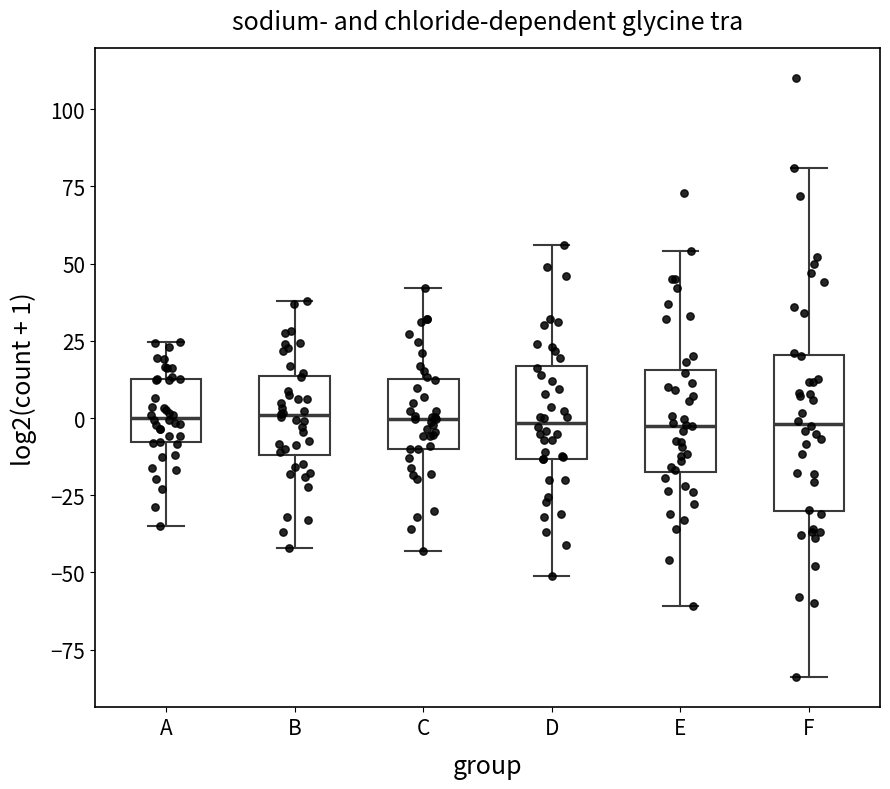

Reading left to right, read every box against the y-axis: the position of its median line, the range the box covers, and the ends of its whiskers. The values are not printed on the chart, so give them approximately, as read against the axis.

A: median 0, box -10 to 15, whiskers -35 to 25
B: median 0, box -10 to 15, whiskers -40 to 40
C: median 0, box -10 to 15, whiskers -45 to 40
D: median 0, box -15 to 15, whiskers -50 to 55
E: median 0, box -15 to 15, whiskers -60 to 55
F: median 0, box -30 to 20, whiskers -85 to 80